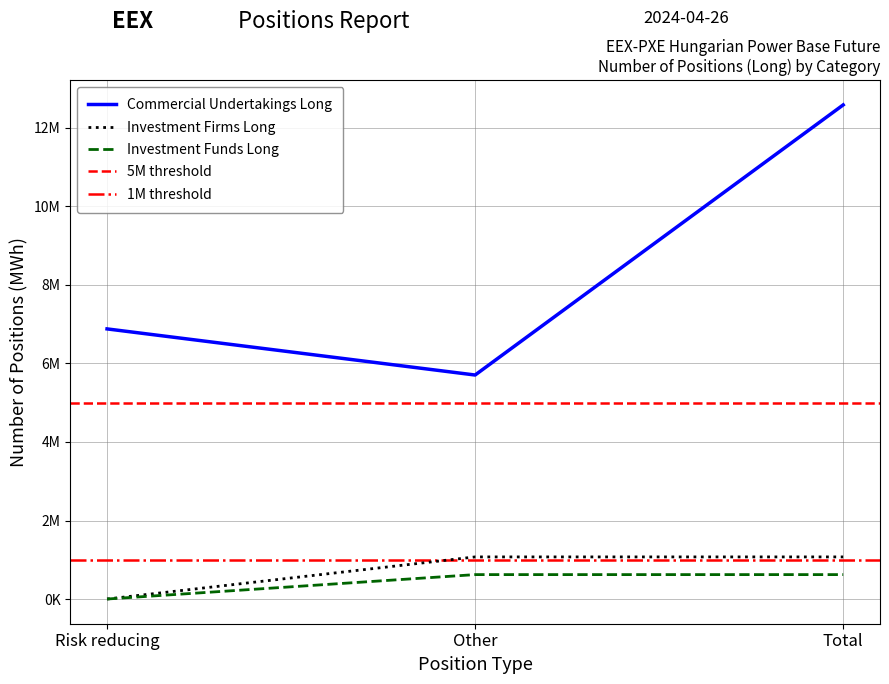

Is this an area chart (filled region under the line)?

No